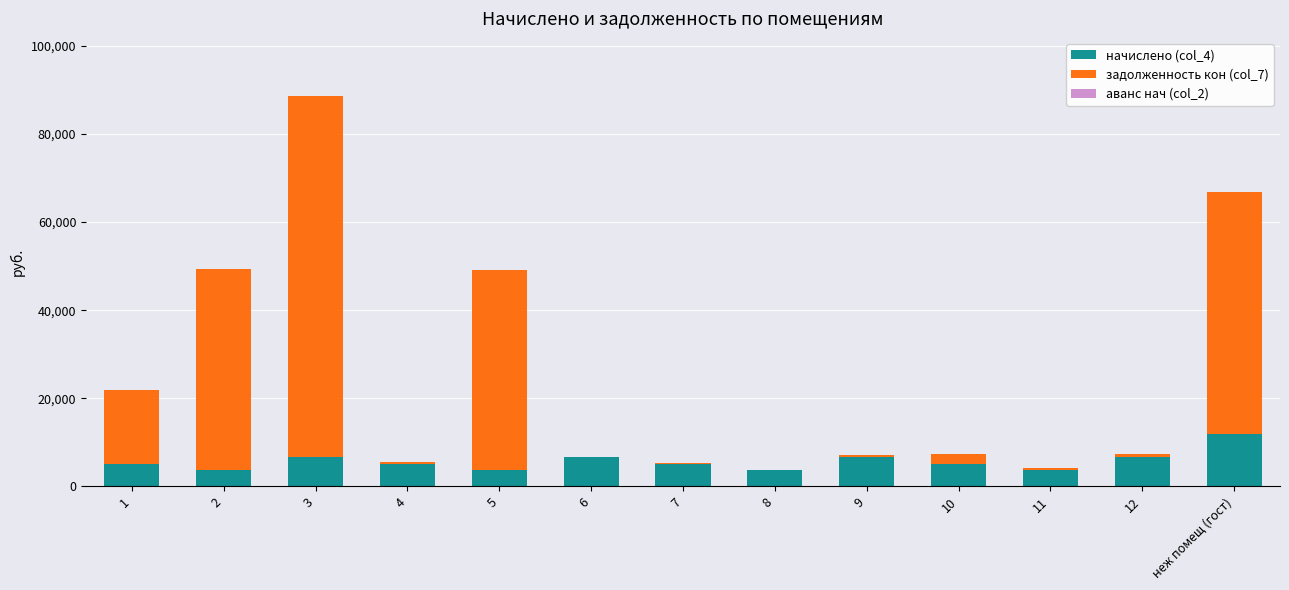

The value of начислено (col_4) at 11 is 3788.2. True or false?

True